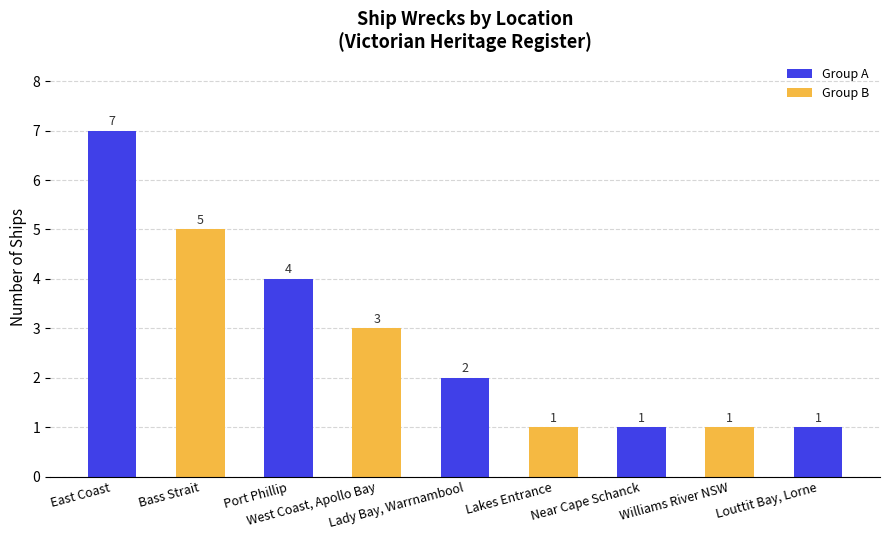

Reading left to right, list all the values displayed in this chart.

East Coast=7	Bass Strait=5	Port Phillip=4	West Coast, Apollo Bay=3	Lady Bay, Warrnambool=2	Lakes Entrance=1	Near Cape Schanck=1	Williams River NSW=1	Louttit Bay, Lorne=1